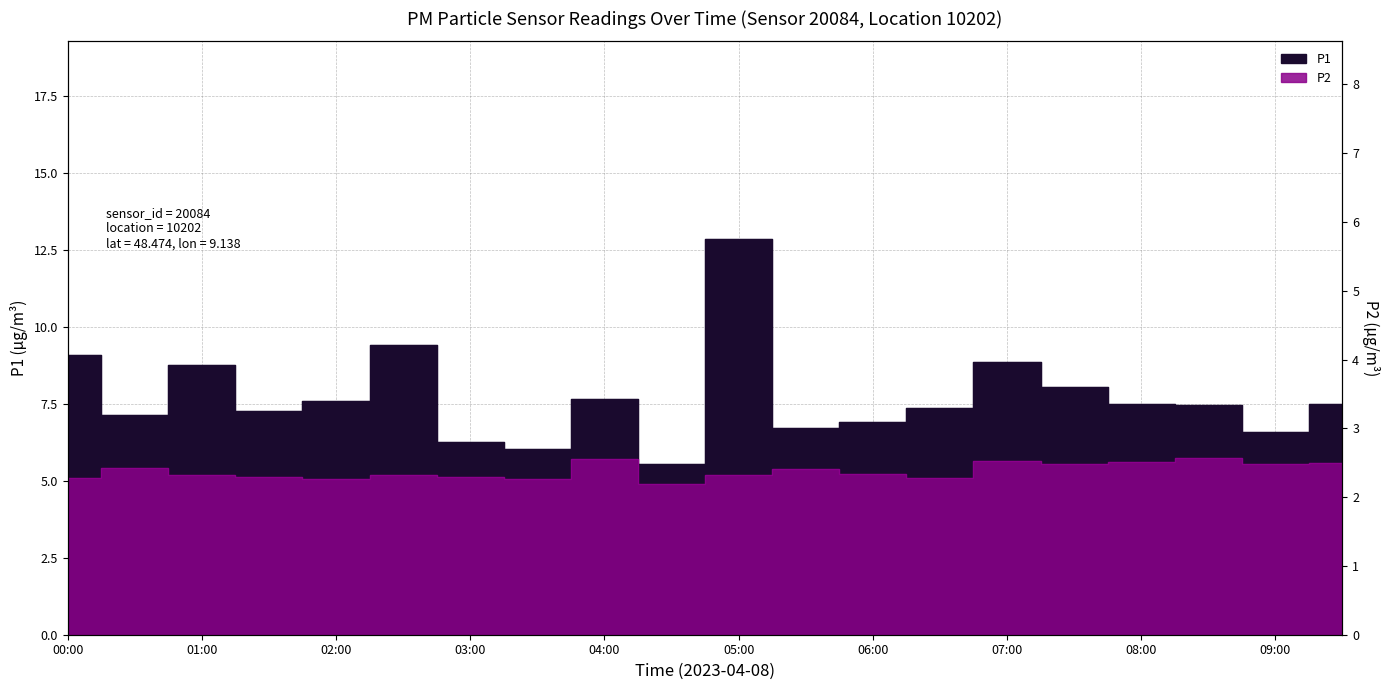

How many lines are shown in the chart?

2